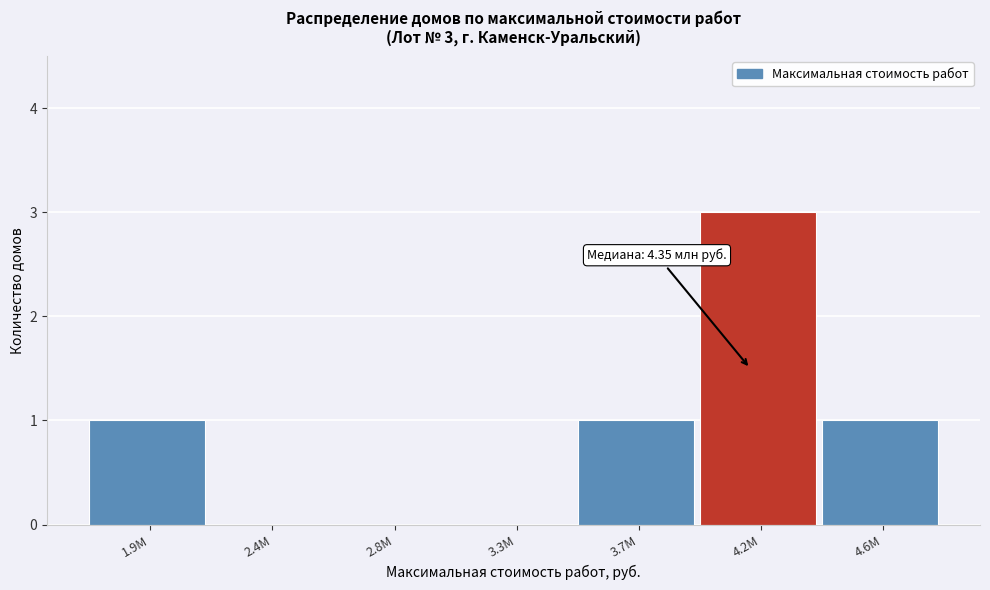

Reading right to left, transcribe all the data shown in this chart.

4.6M=1	4.2M=3	3.7M=1	3.3M=0	2.8M=0	2.4M=0	1.9M=1